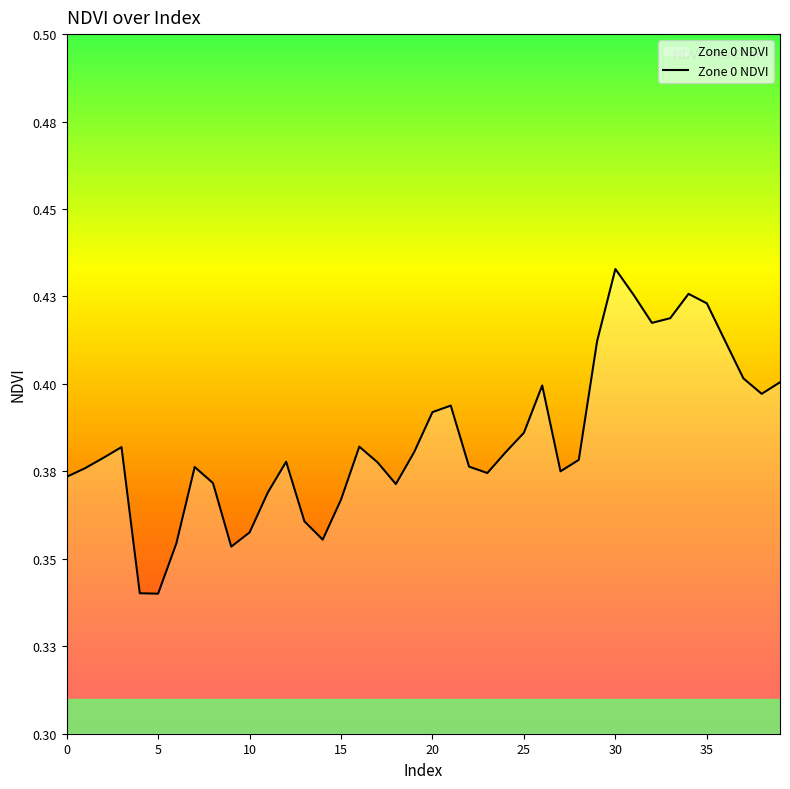

What is the label of the 37th point from the left?

36